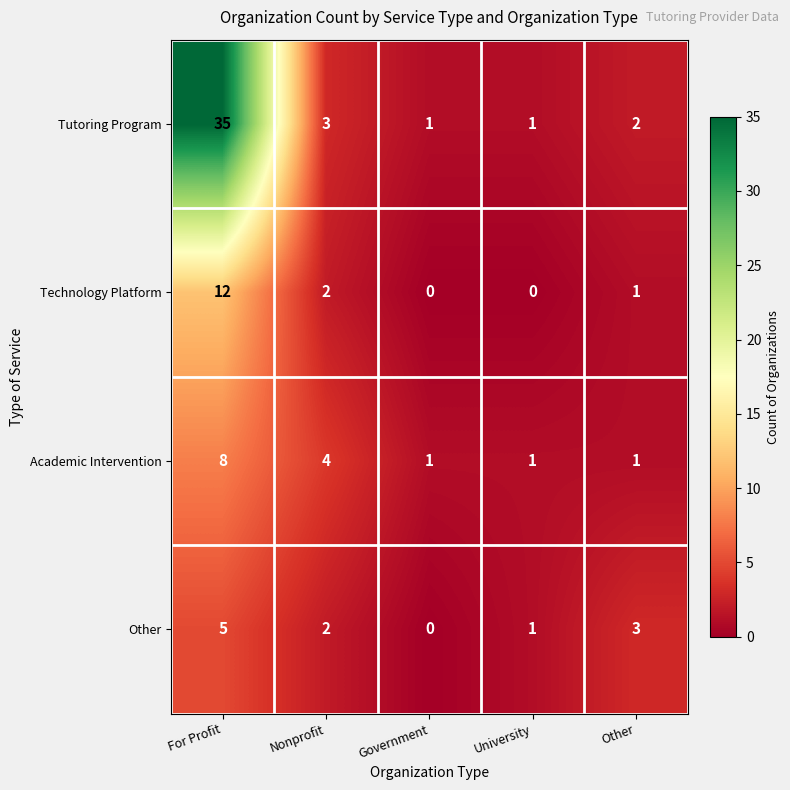

The Technology Platform series shows 4 at Nonprofit. True or false?

False